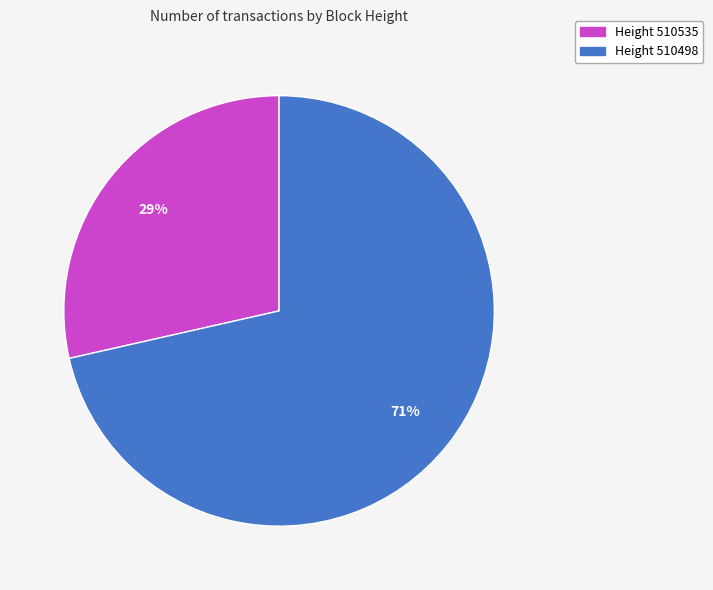

Is there a majority slice in this chart?

Yes